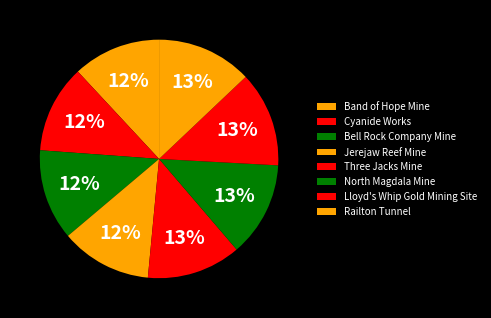

Does any single category account for the majority?

No